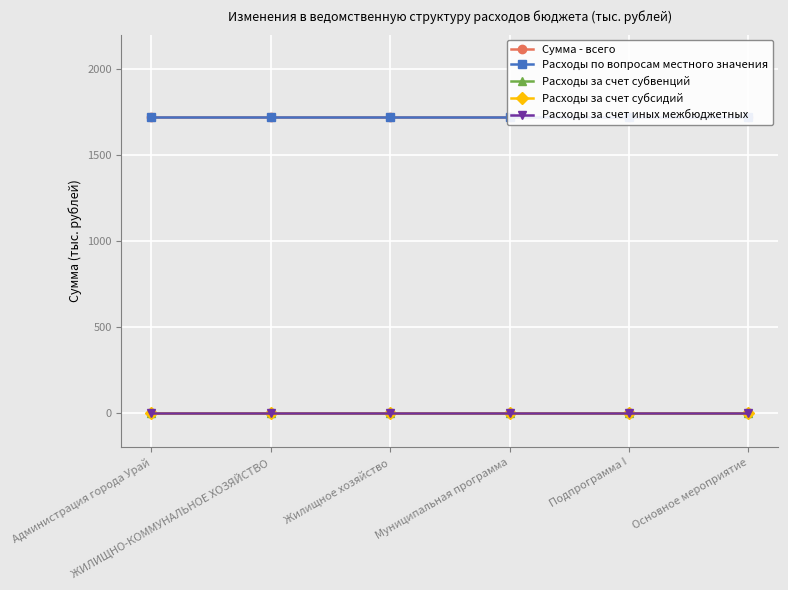

What position from the right is Администрация города Урай?

6